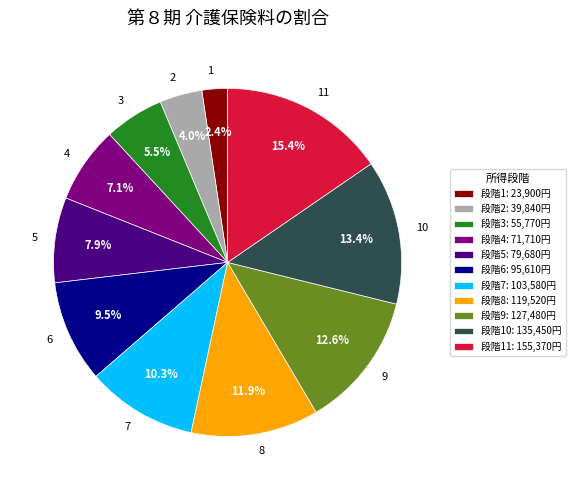

Does any single category account for the majority?

No